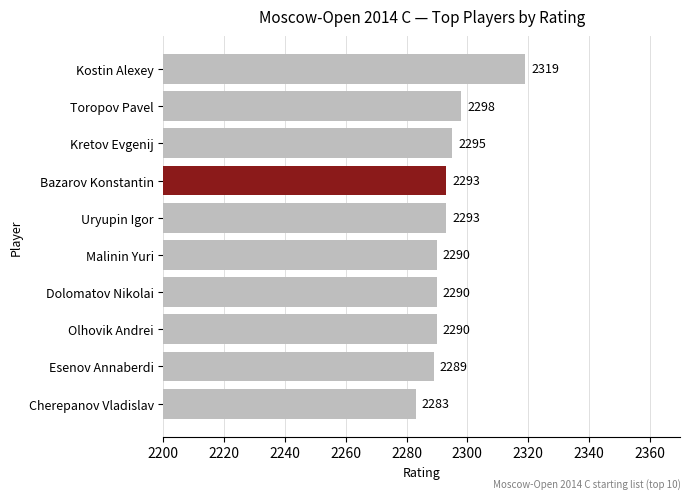

What is the ratio of the value at Bazarov Konstantin to the value at Malinin Yuri?

1.0